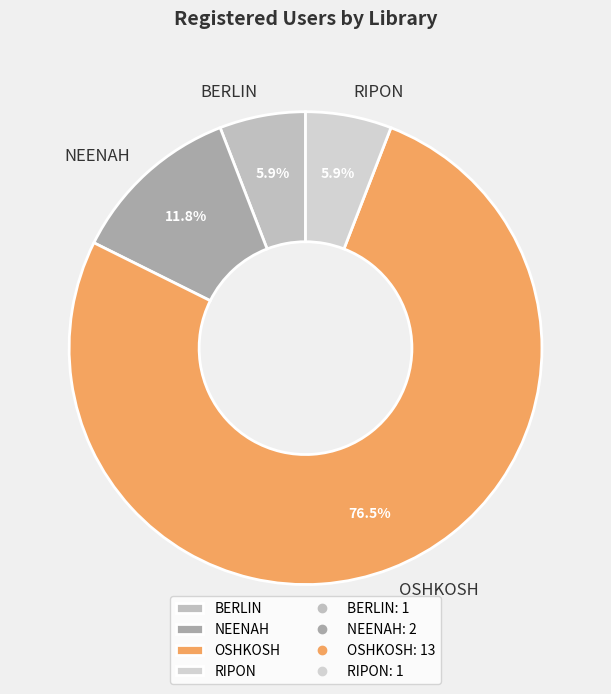

To the nearest percent, what is the difference between the largest and smallest slice percentages?

71%